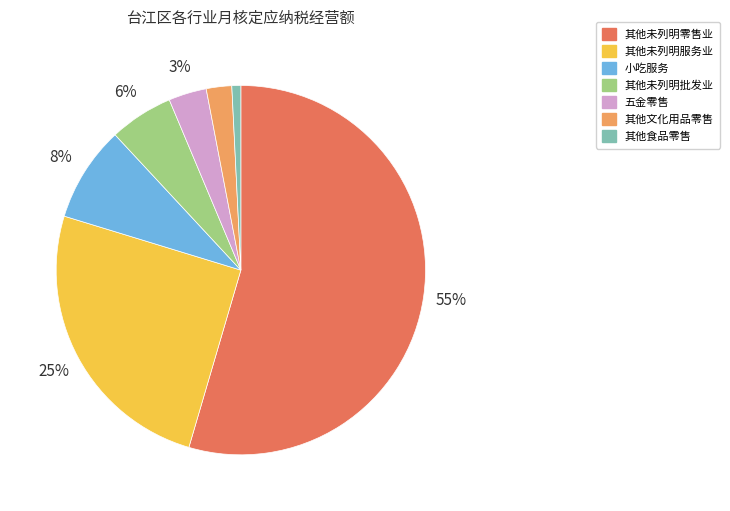

To the nearest percent, what is the average slice percentage?

14%